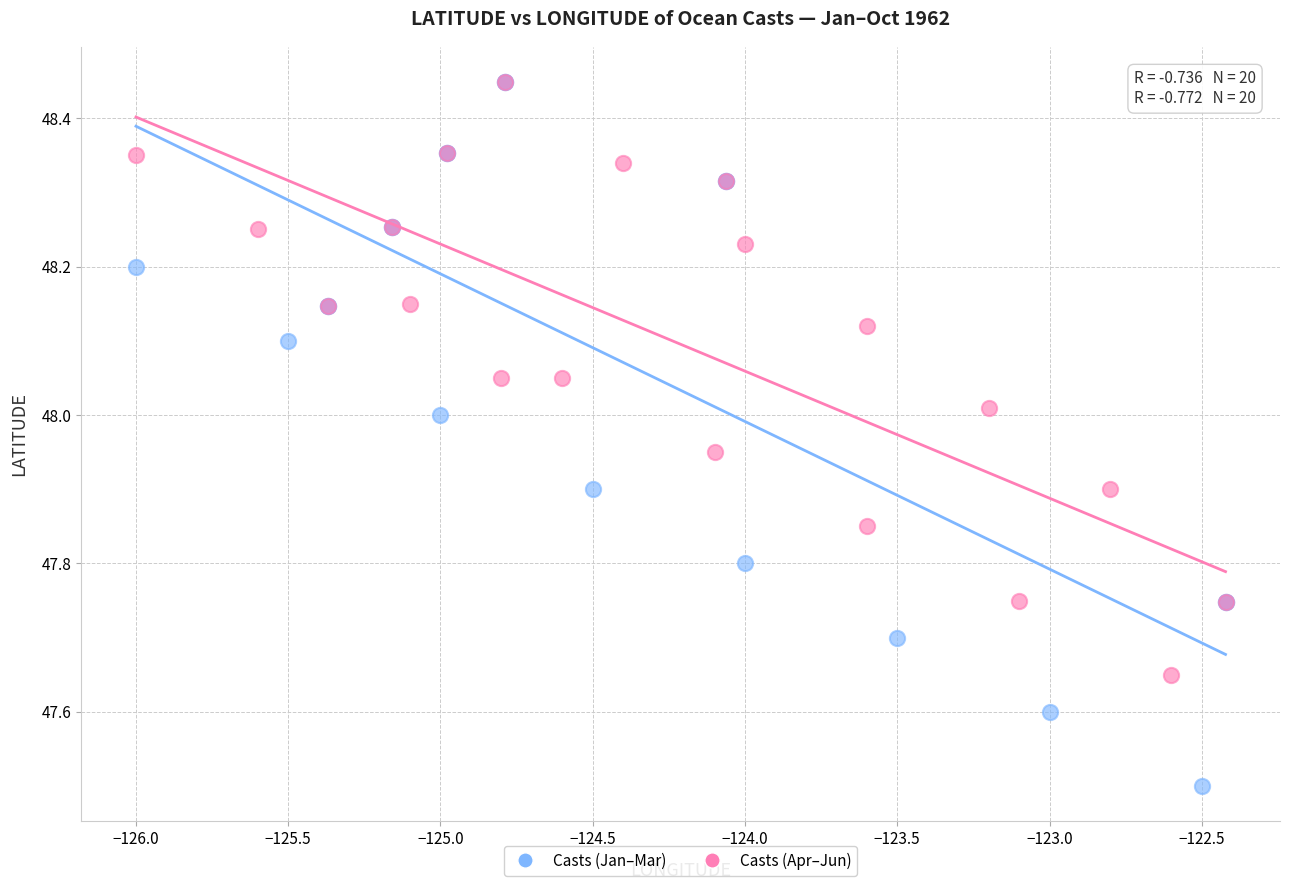

Which series reaches the minimum Y coordinate?

Casts (Jan–Mar)